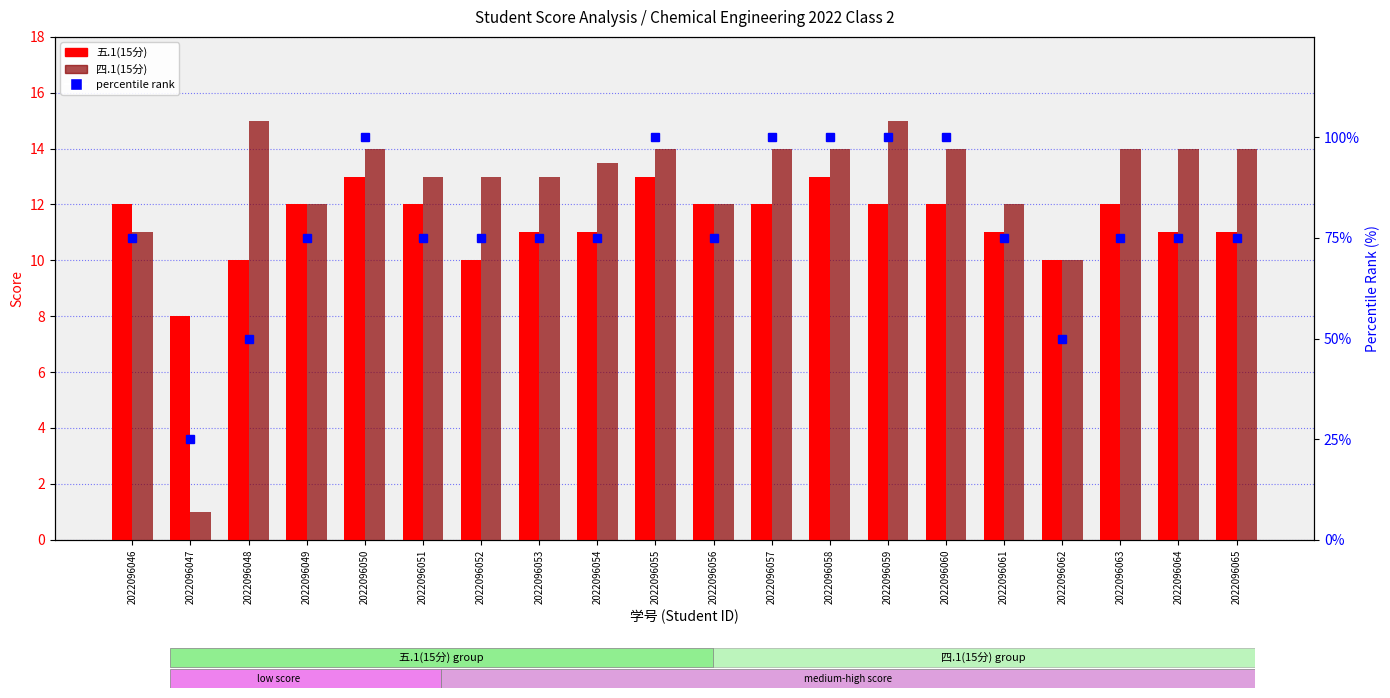

What is the greatest value displayed?

100.0